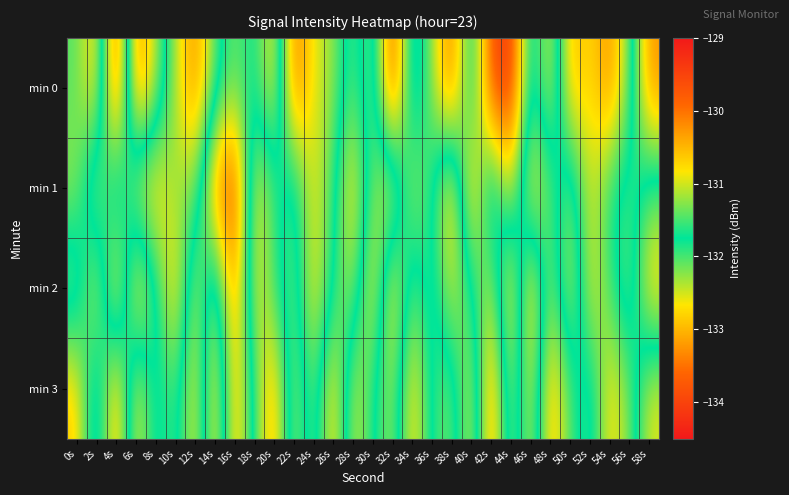

How many series are shown in this chart?

4